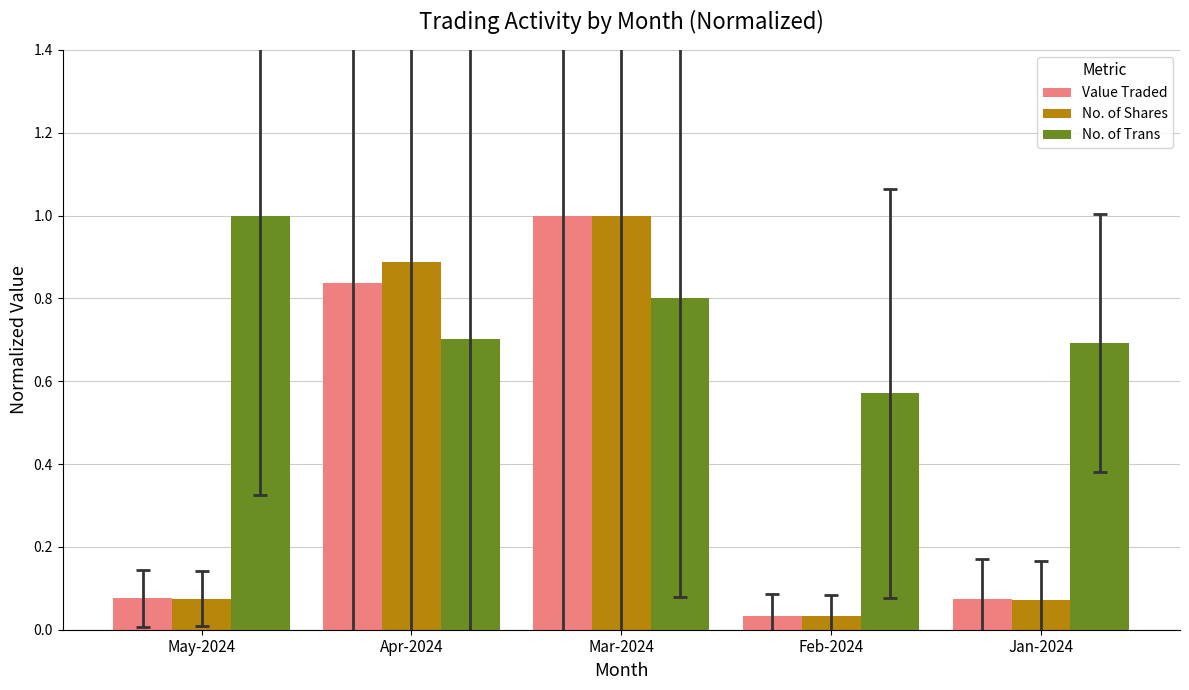

Which series has the largest total across all categories?

No. of Trans